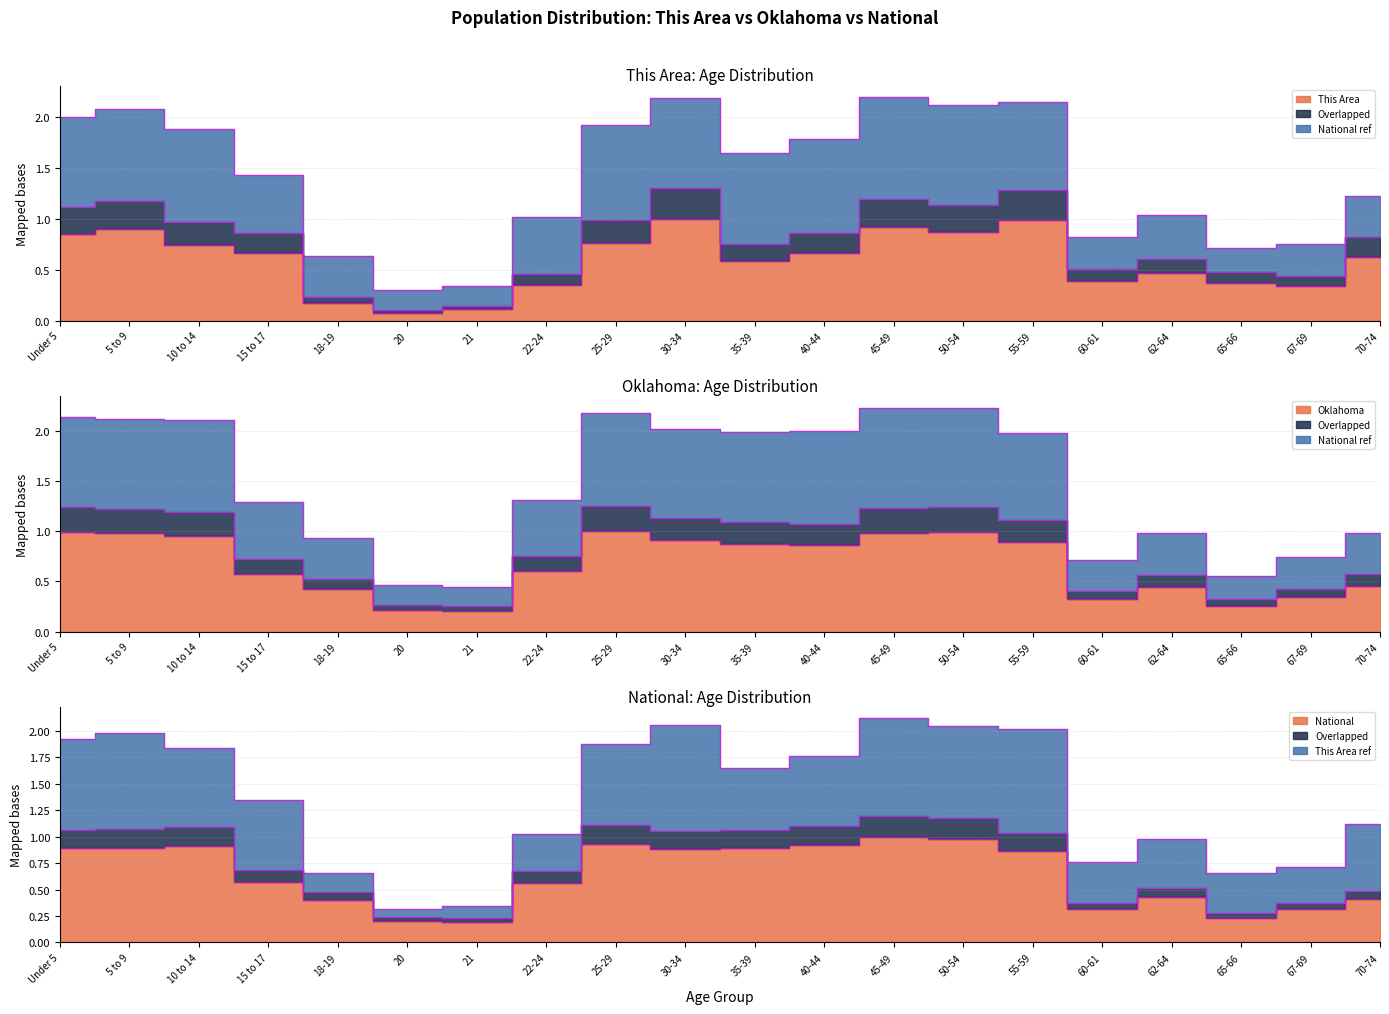

Which label corresponds to the largest value in the chart?

30-34